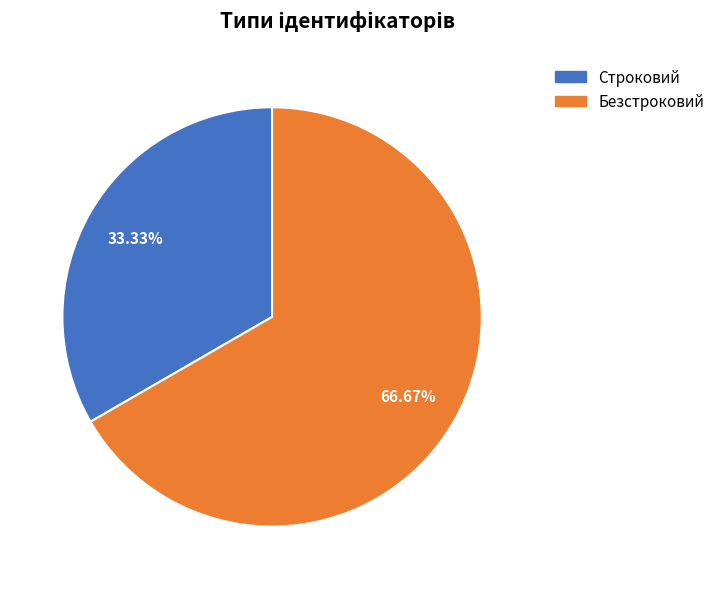

To the nearest percent, what is the difference between the Строковий and Безстроковий slice percentages?

33%